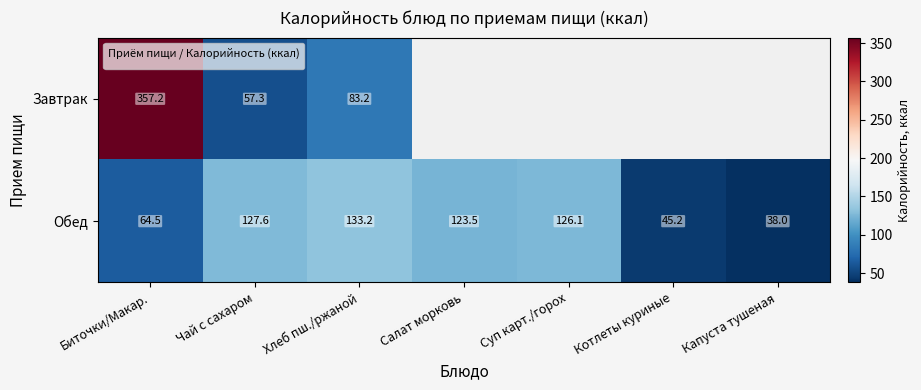

At how many categories does at least one series exceed 127?

3